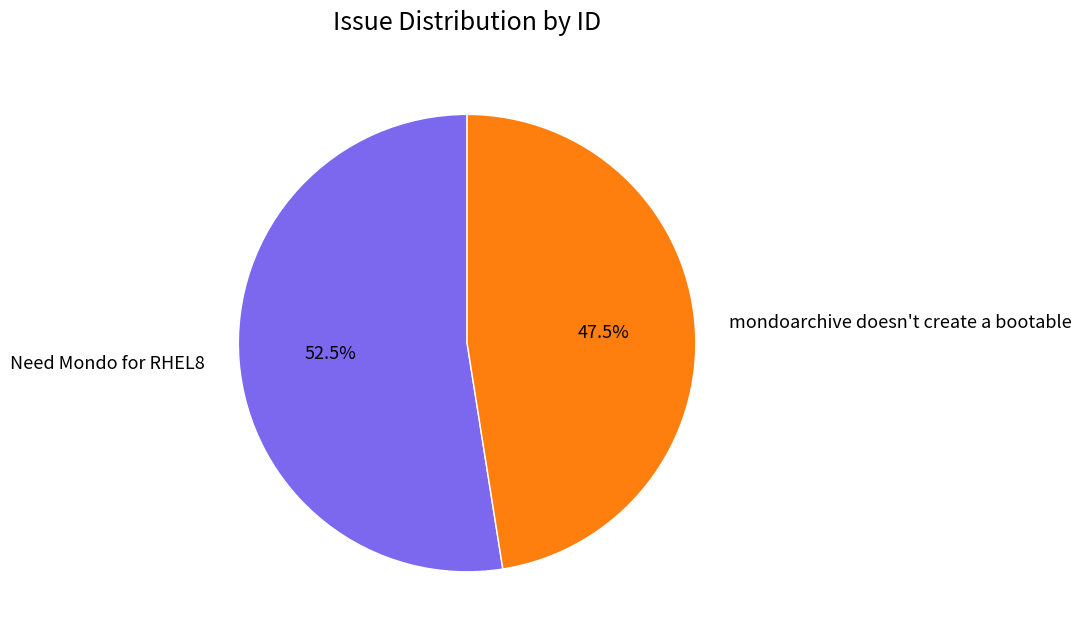

Between Need Mondo for RHEL8 and mondoarchive doesn't create a bootable, which is larger?

Need Mondo for RHEL8